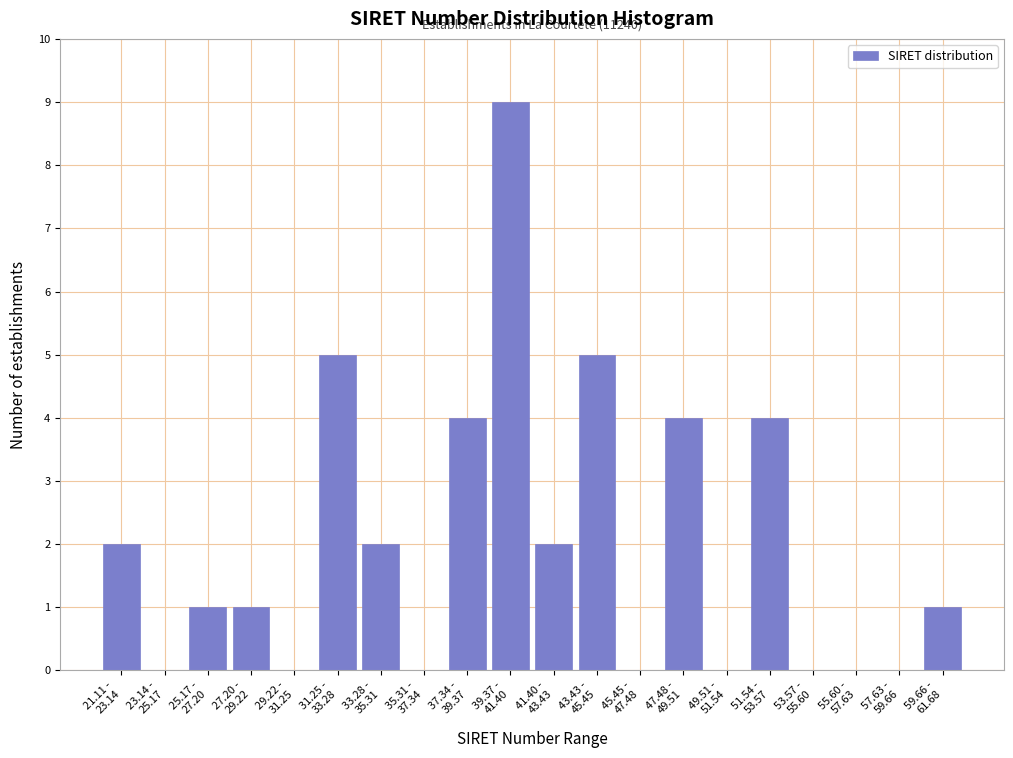

What is the maximum value shown in the chart?

9